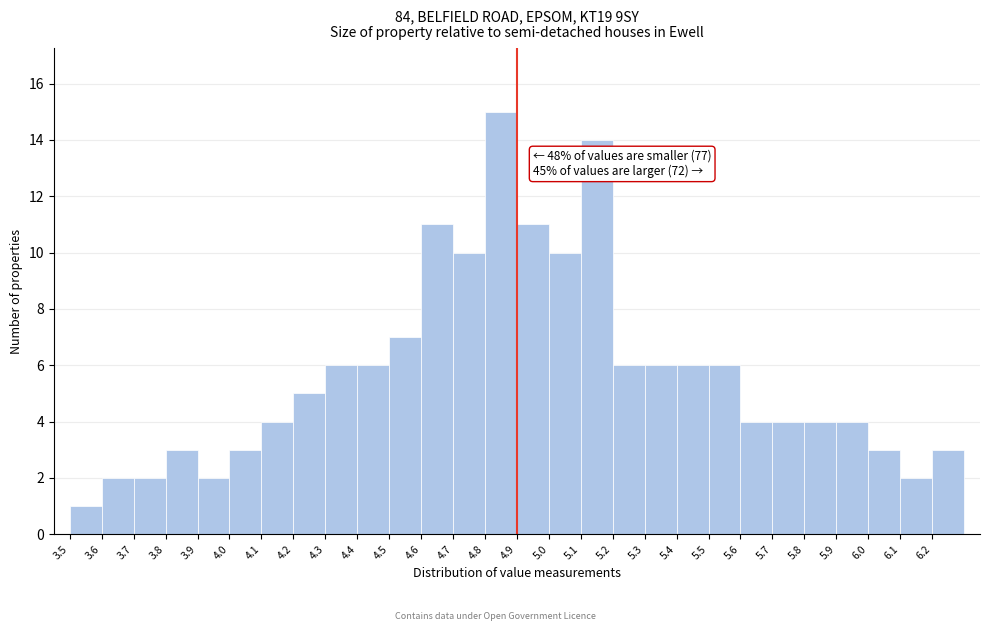

Which range on the x-axis has the tallest bar?

4.8 to 4.9